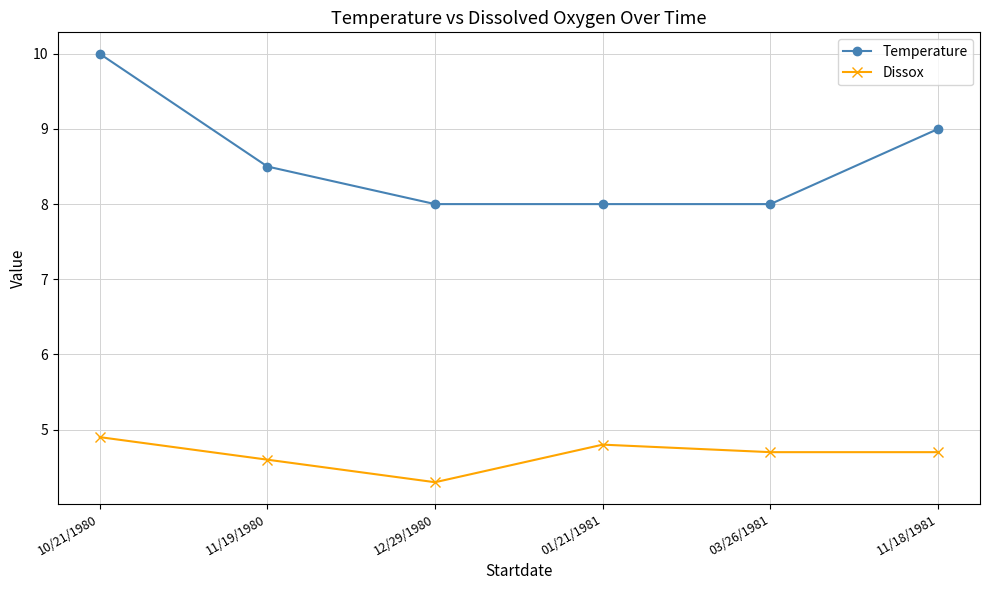

Count the Temperature values in the range 8 to 9.

5